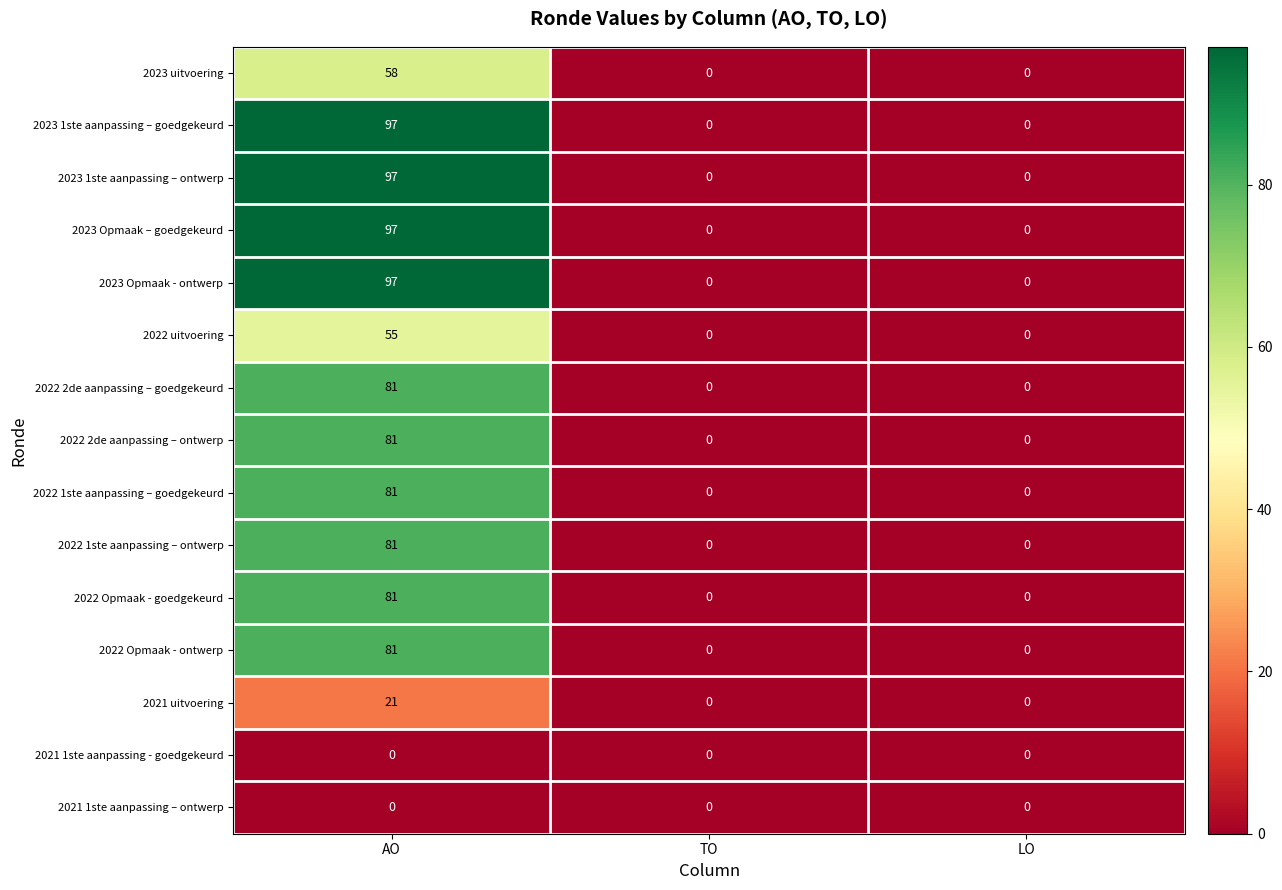

What is the maximum value for 2022 2de aanpassing – goedgekeurd?

81